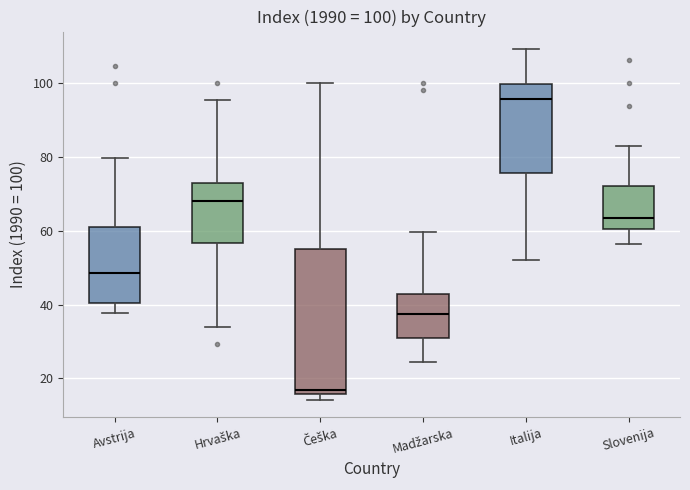

Which box has the highest median line?

Italija